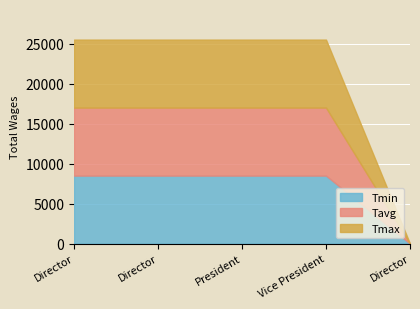

Which series changed the most between Director and Director?

Tmin